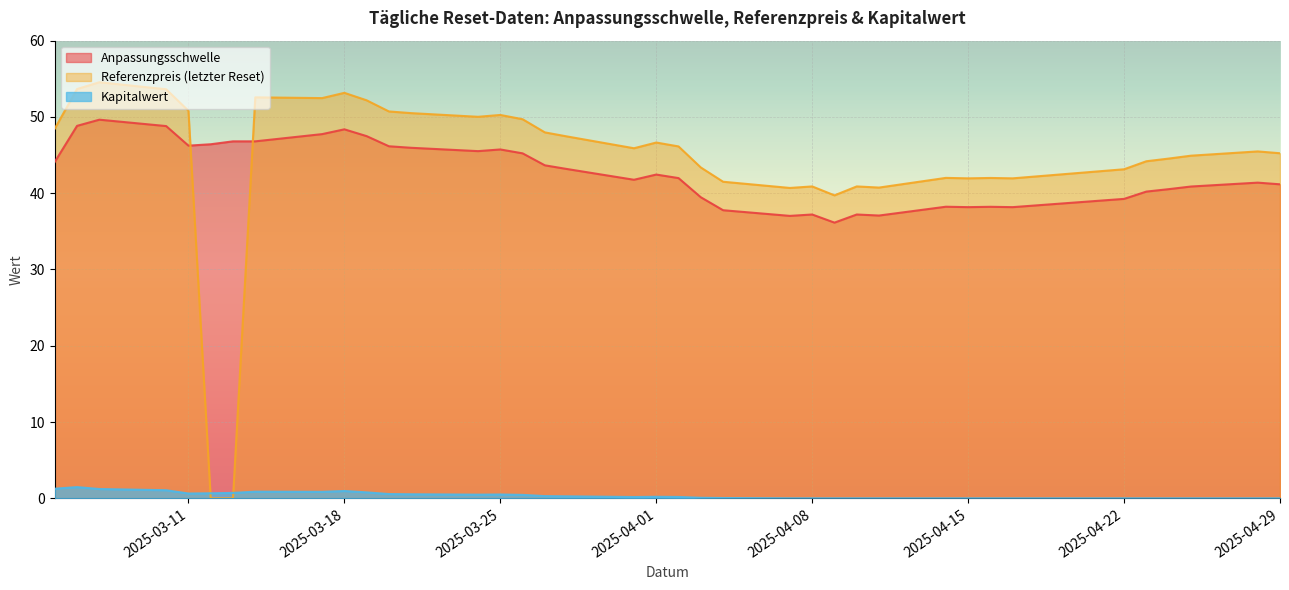

At which category is the sum across all series the highest?

2025-03-07